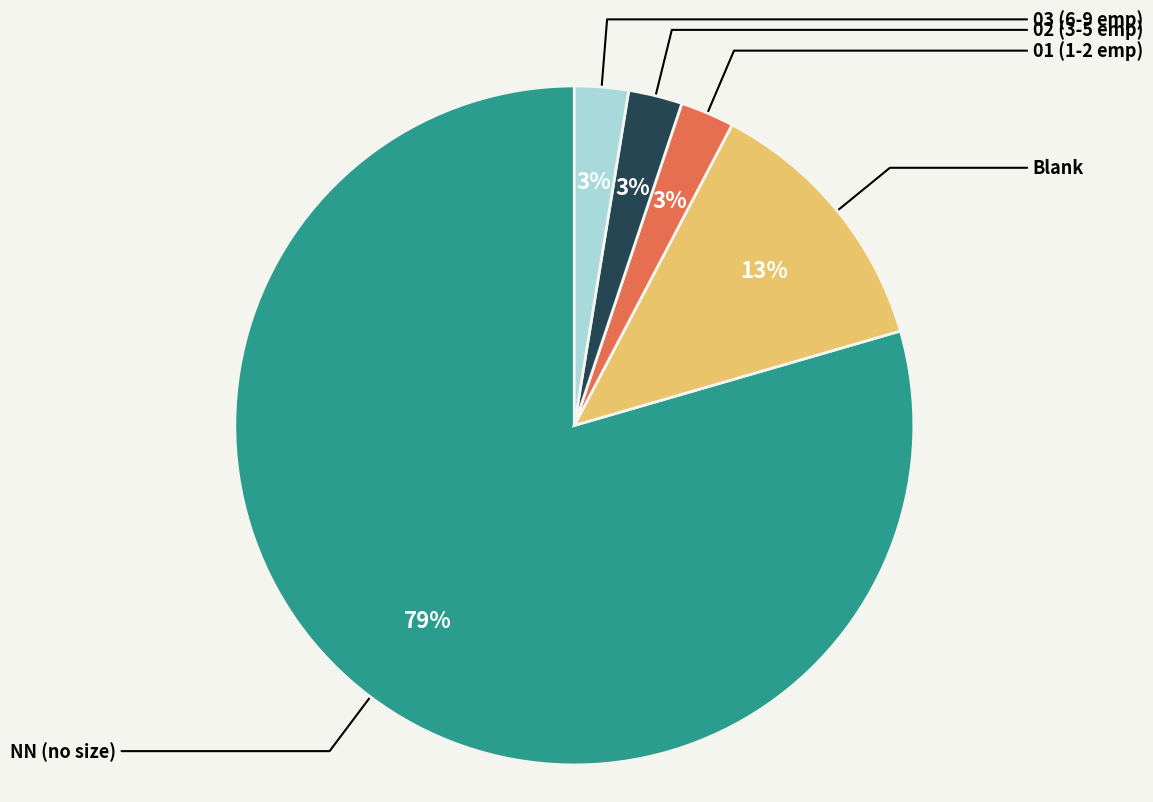

To the nearest percent, what is the average slice percentage?

20%